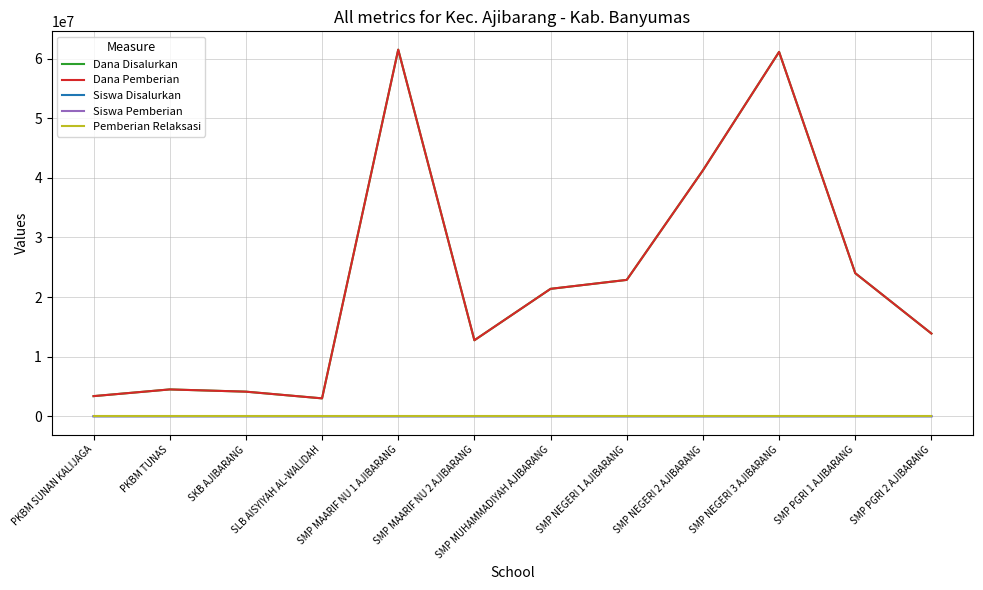

At which category is the sum across all series the highest?

SMP MAARIF NU 1 AJIBARANG